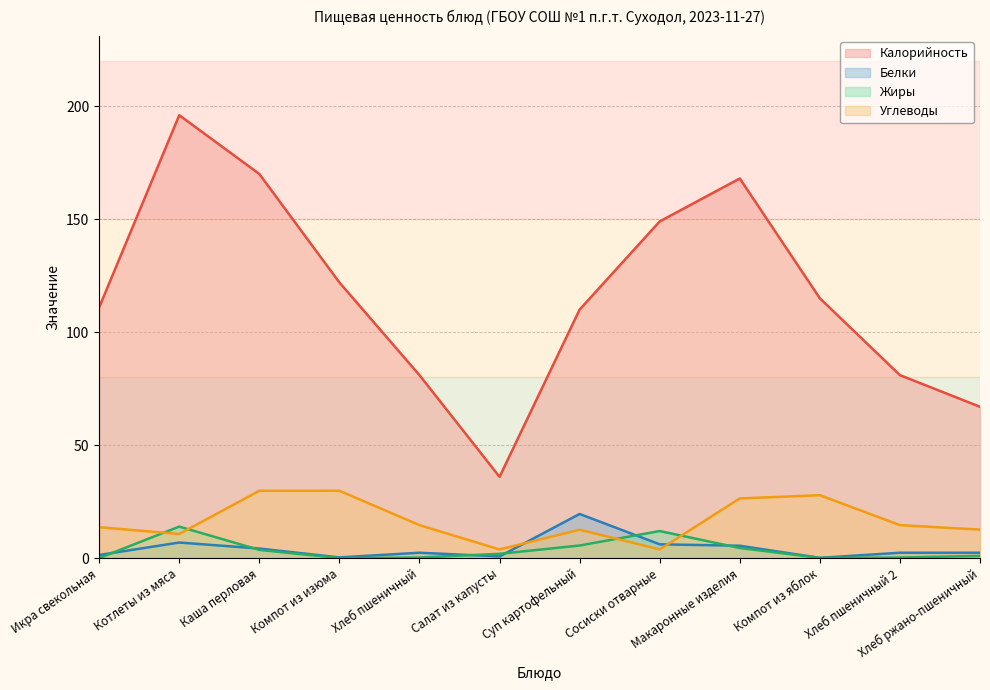

What position from the right is Компот из изюма?

9